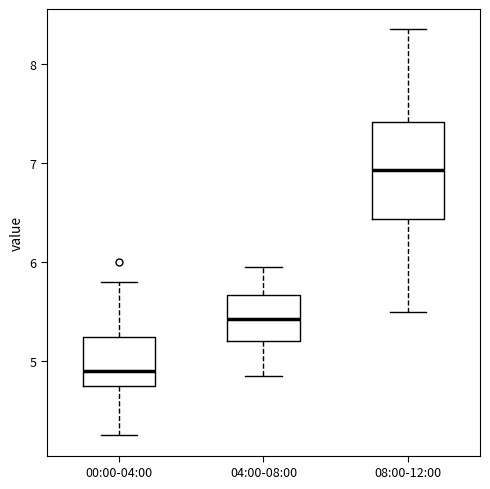

Reading left to right, read every box against the y-axis: the position of its median line, the range the box covers, and the ends of its whiskers. The values are not printed on the chart, so give them approximately, as read against the axis.

00:00-04:00: median 4.9, box 4.8 to 5.2, whiskers 4.3 to 5.8
04:00-08:00: median 5.4, box 5.2 to 5.7, whiskers 4.9 to 6.0
08:00-12:00: median 6.9, box 6.4 to 7.4, whiskers 5.5 to 8.4